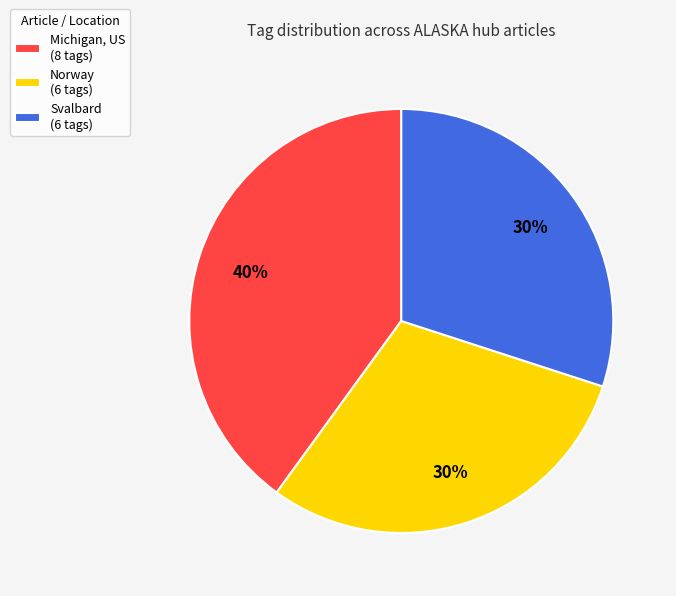

How many segments does this pie chart have?

3